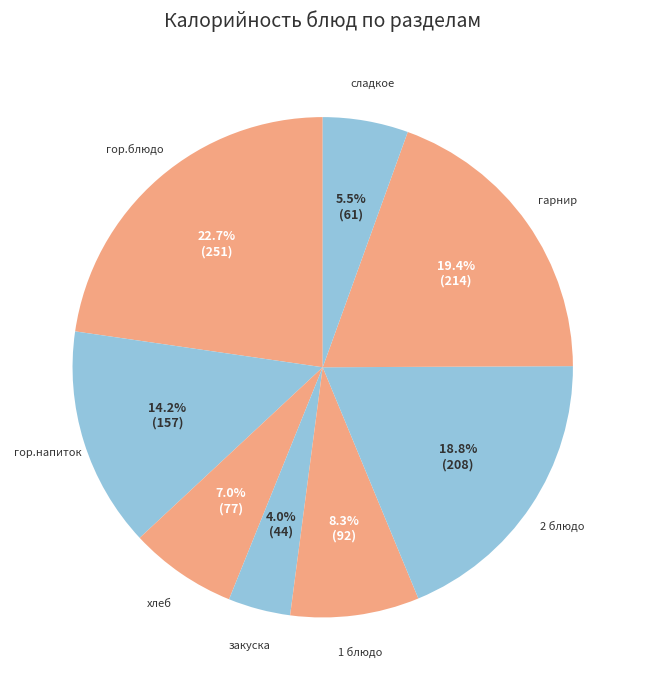

Between хлеб and сладкое, which is larger?

хлеб